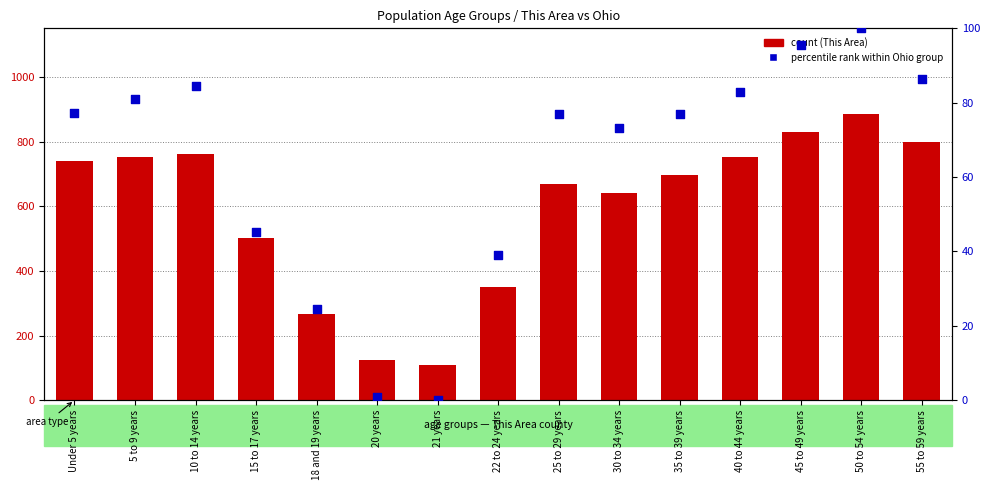

Is the value of This Area (count) at 50 to 54 years greater than the value of Ohio (percentile rank within group) at 25 to 29 years?

Yes